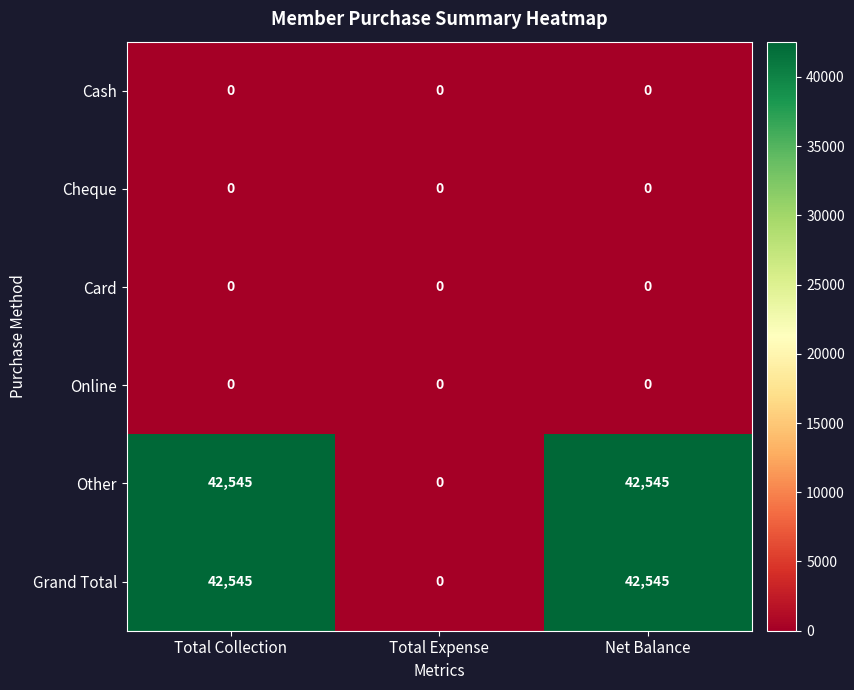

Is the value of Cheque at Total Expense greater than the value of Grand Total at Total Collection?

No